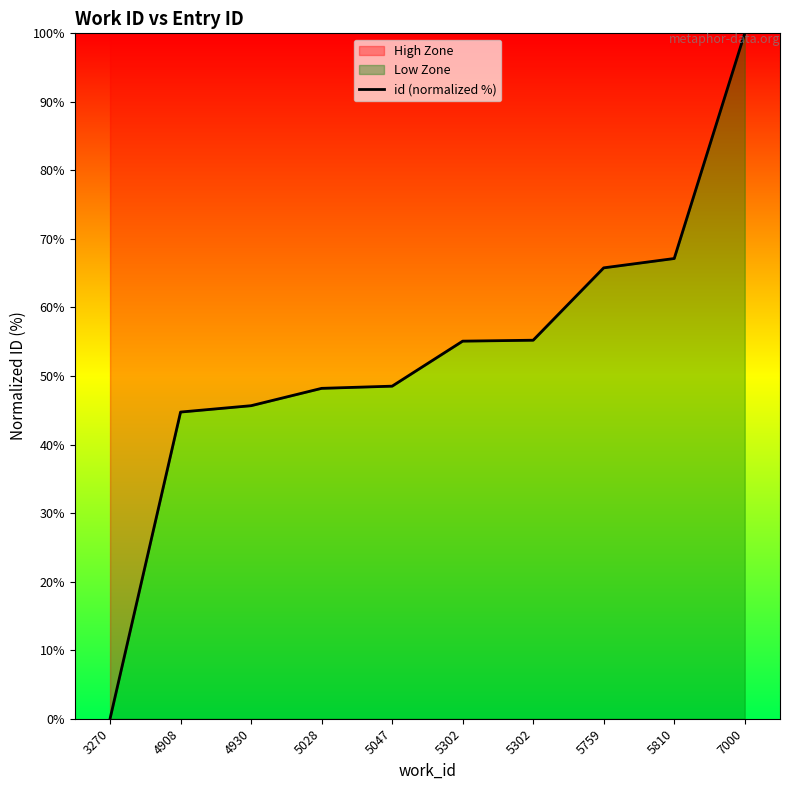

What is the average value?

53.0